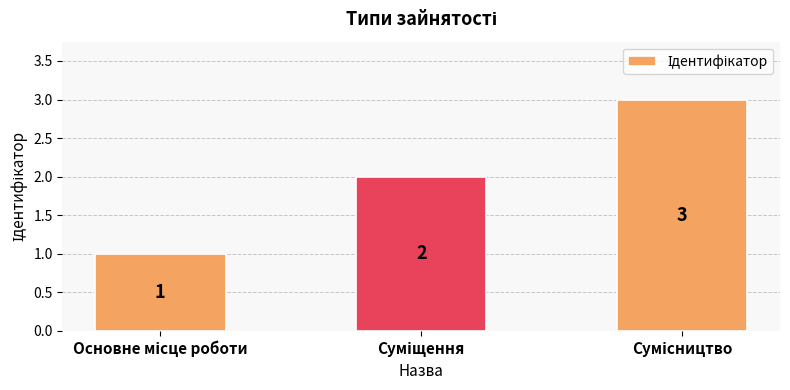

How many data points does each series have?

3